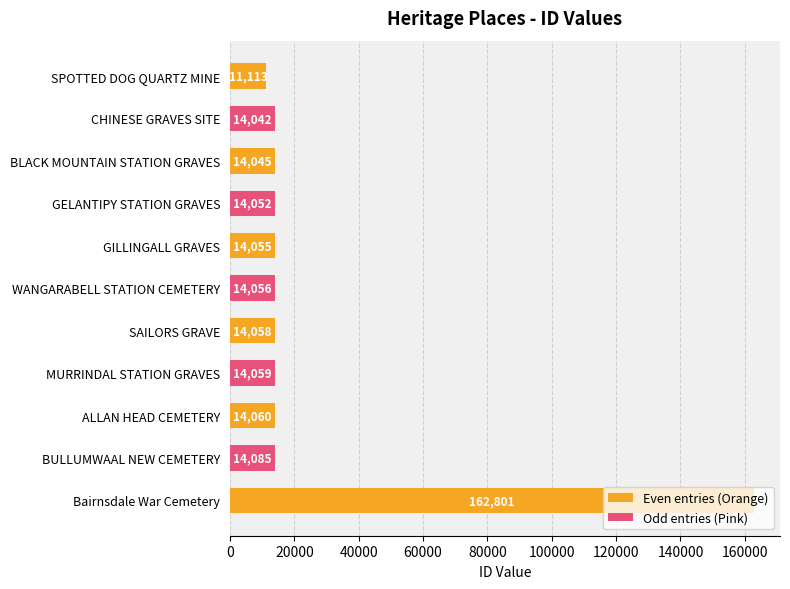

Where does the data first go above 14056?

SAILORS GRAVE